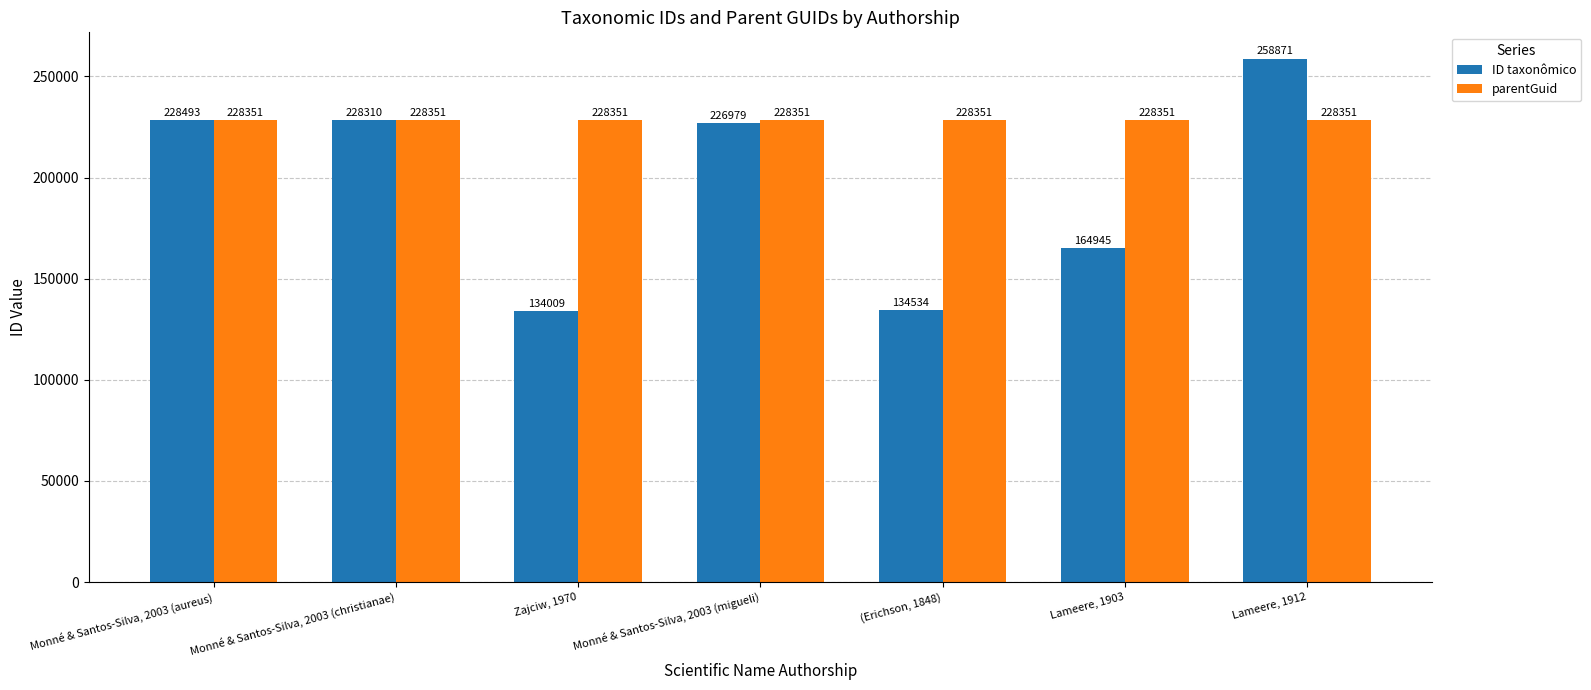

At which category does the chart reach its peak across all series?

Lameere, 1912